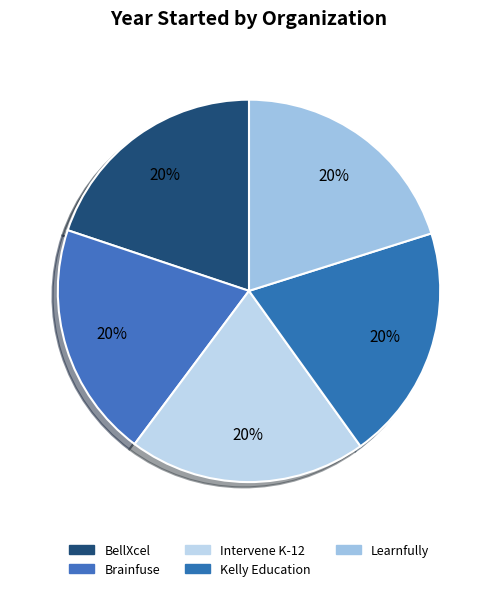

Is Brainfuse the majority of the pie?

No